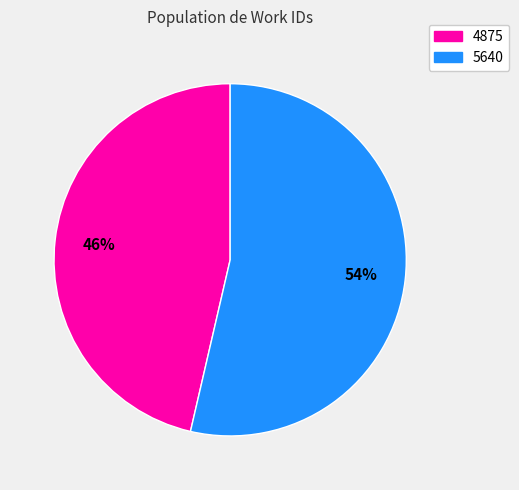

What percentage is the 5640 slice, to the nearest percent?

54%